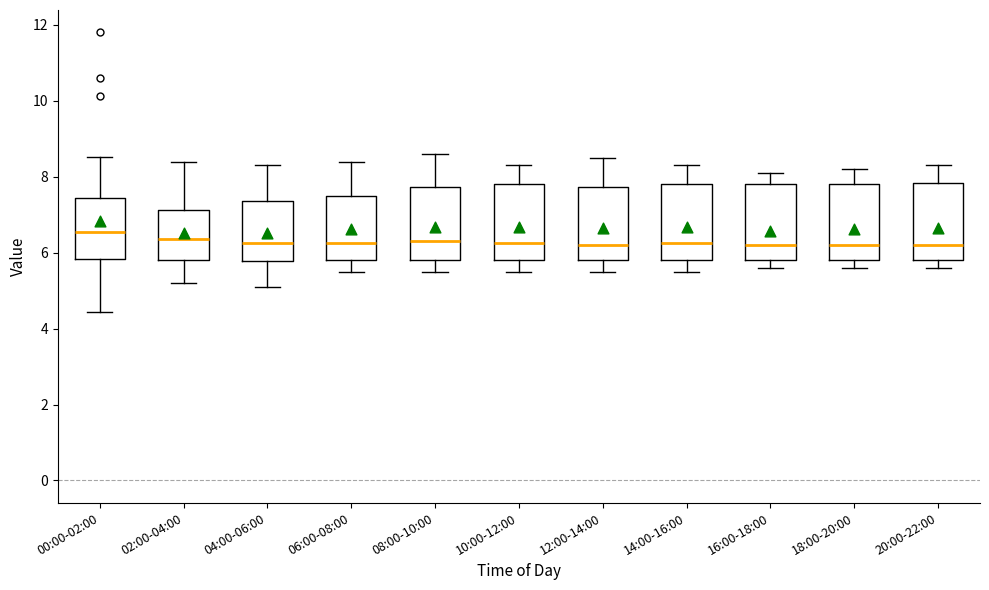

Where does the lower whisker of the box for 10:00-12:00 end on the y-axis? The values are not printed on the chart, so give them approximately, as read against the axis.

5.6